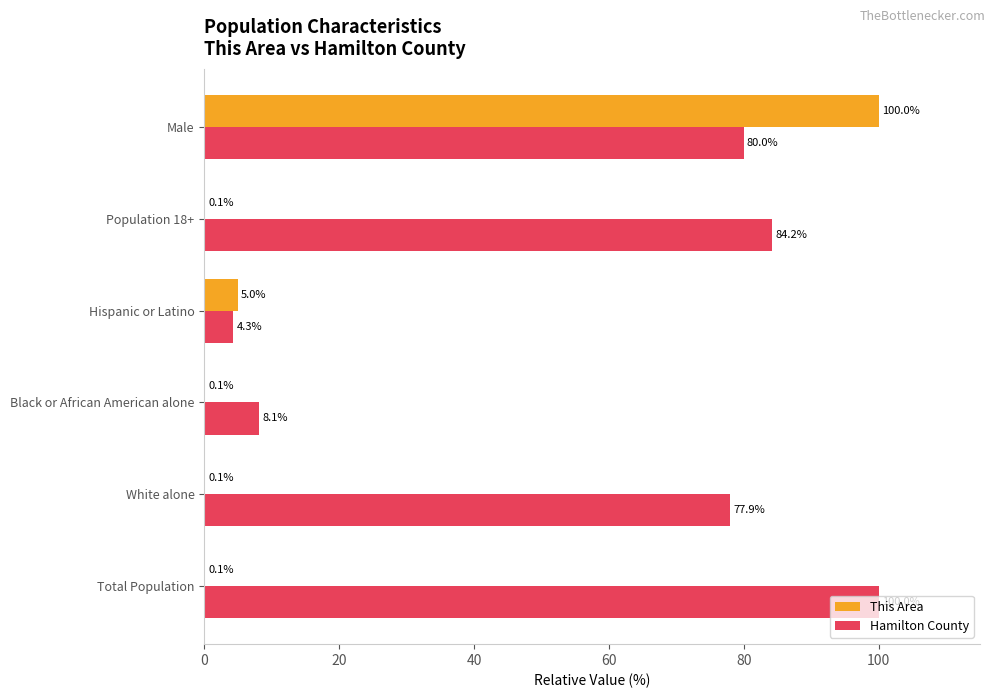

At which label is Hamilton County closest to 52?

White alone